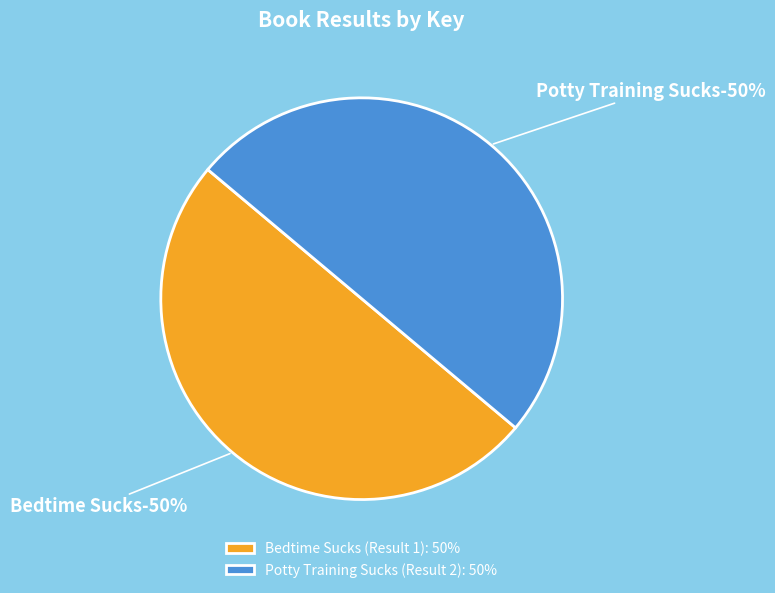

Which has a higher value, 2 or 1?

1